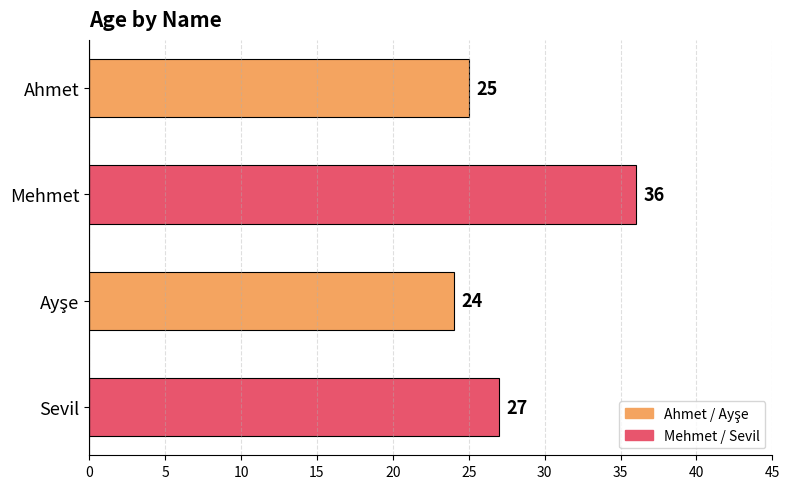

What is the difference between the maximum and minimum values?

12